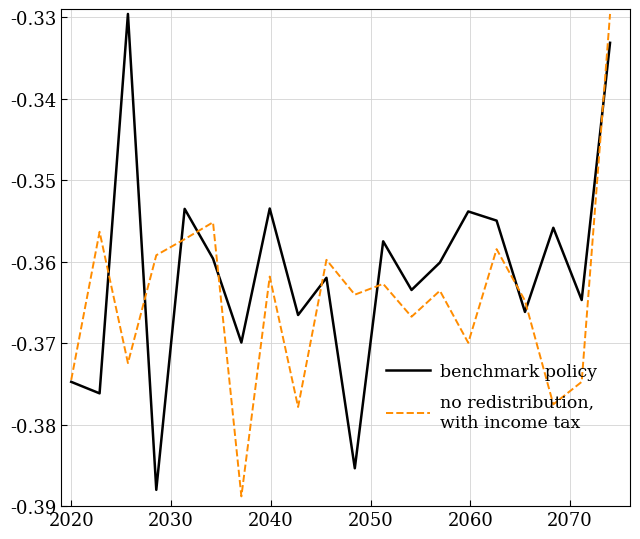

What is the minimum value shown in the chart?

-0.4